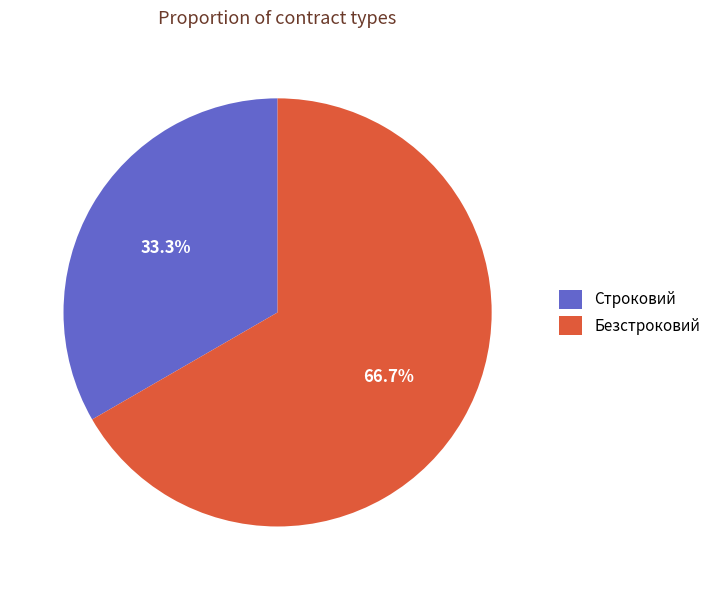

Is it true that Строковий is 24% of the pie?

False